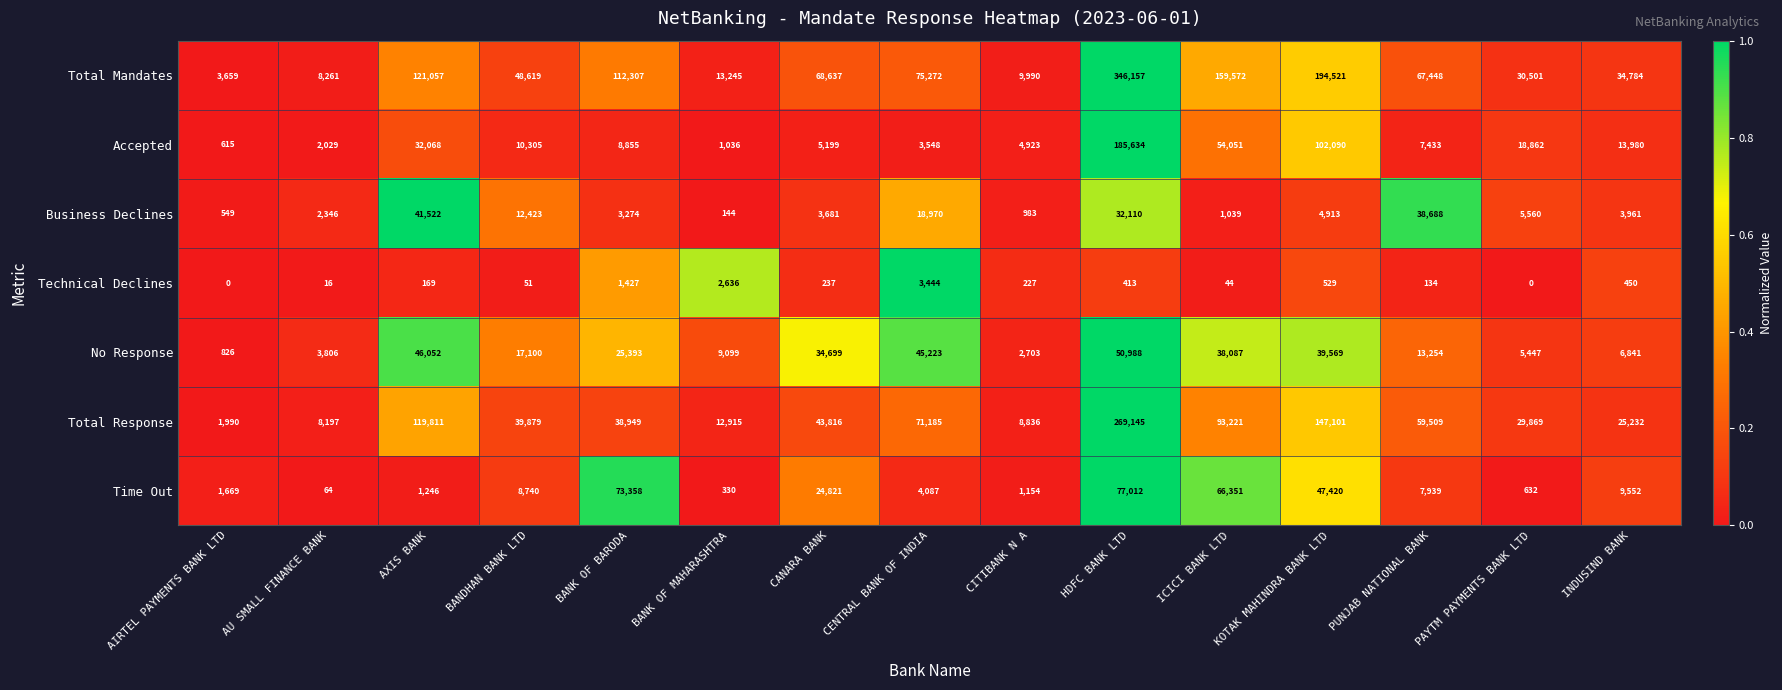

What is the spread (max minus min) of values at PAYTM PAYMENTS BANK LTD?

30501